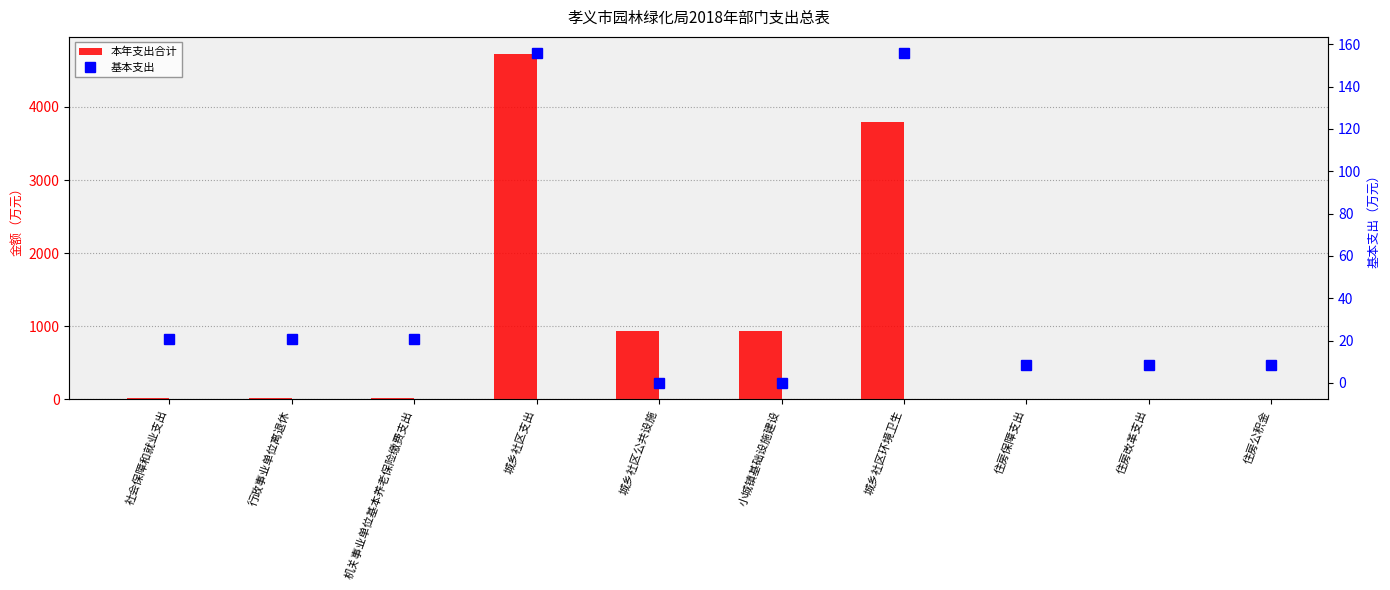

What are all the series names shown in the legend?

本年支出合计, 基本支出